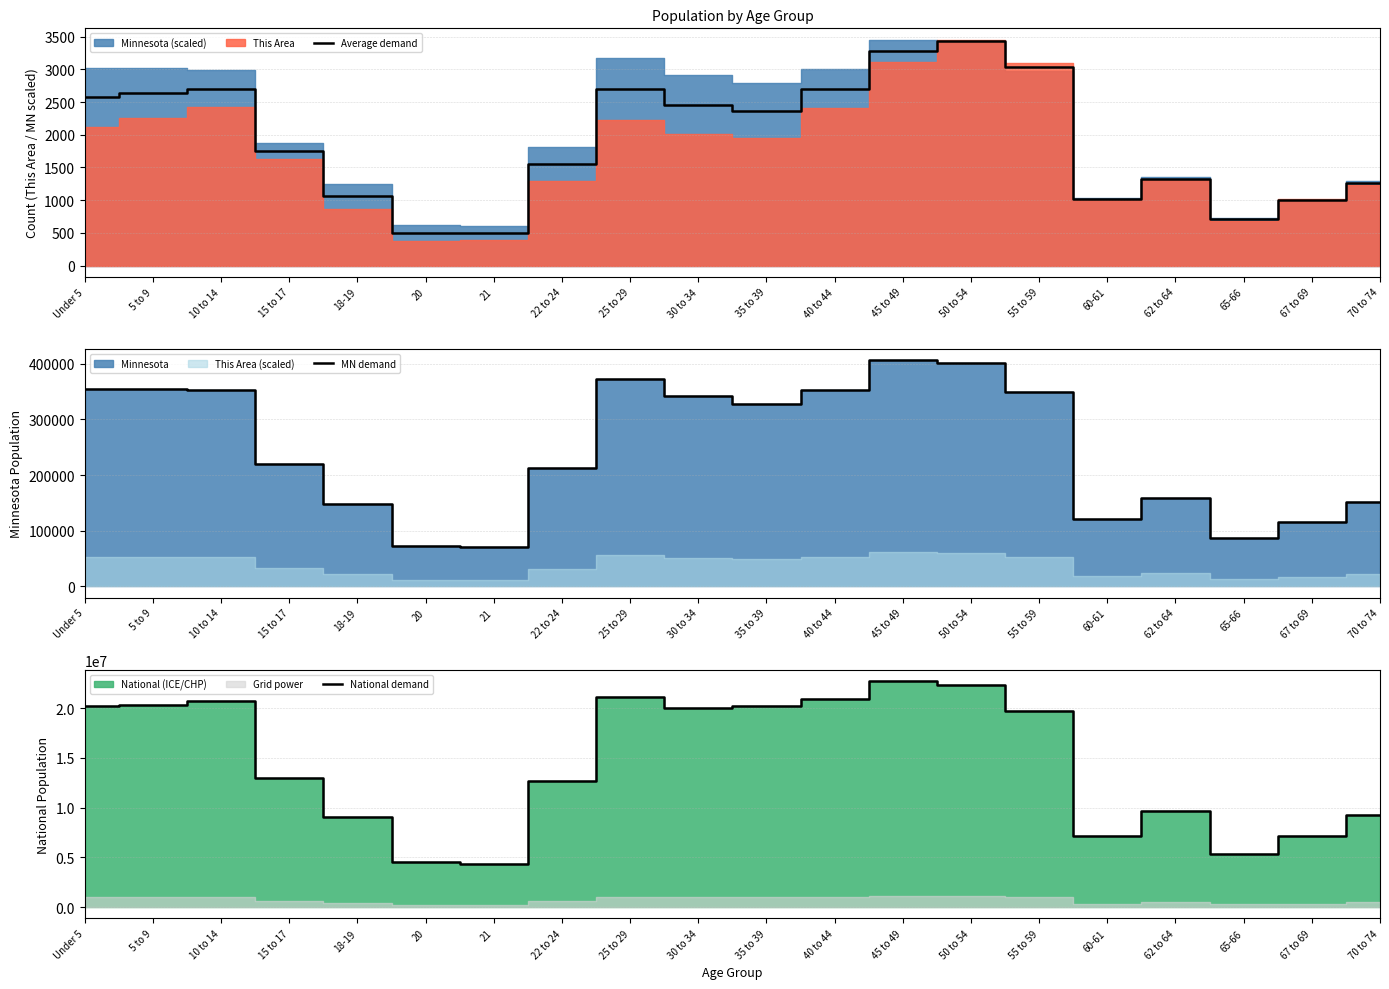

True or false: MN demand and Average demand cross at least once.

False